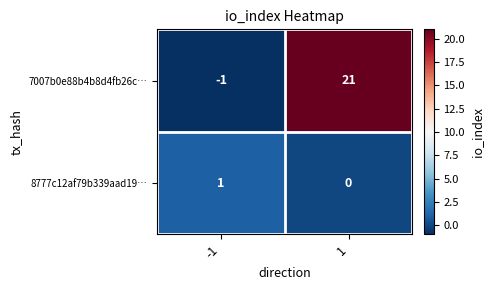

Reading right to left, list all the values displayed in this chart.

7007b0e88b4b8d4fb26c…: 1=21	-1=-1
8777c12af79b339aad19…: 1=0	-1=1